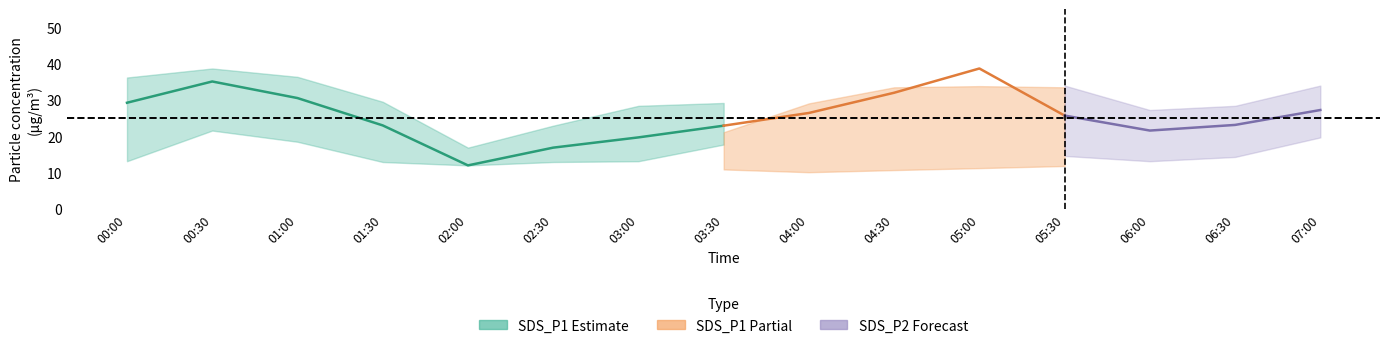

How many data points in SDS_P1_upper are less than 31?

7